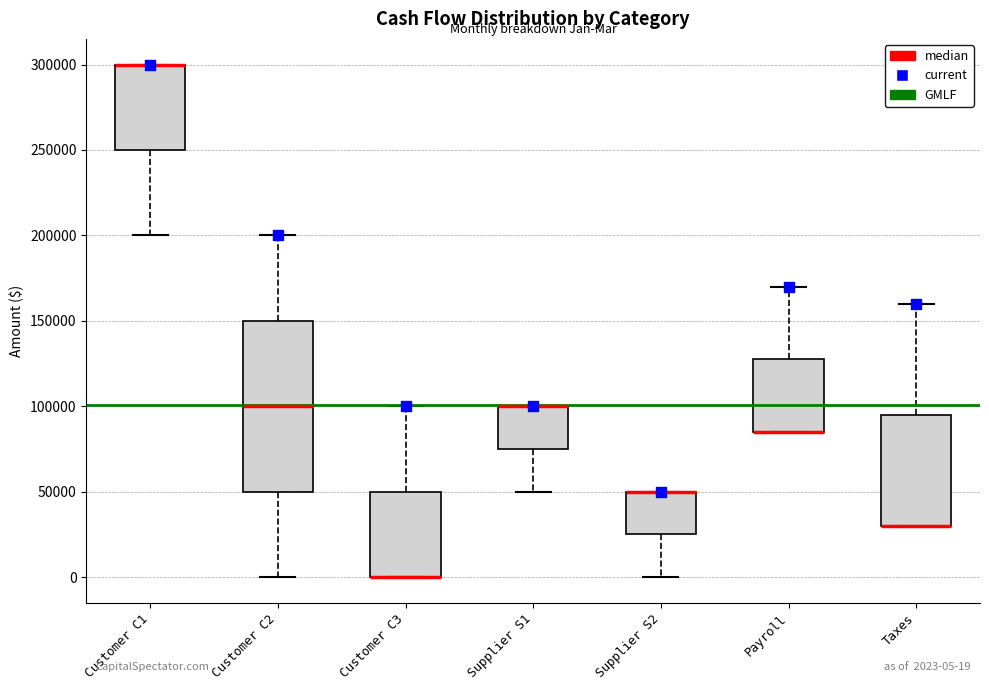

Comparing the boxes themselves (not the whiskers), which one is the tallest?

Customer C2